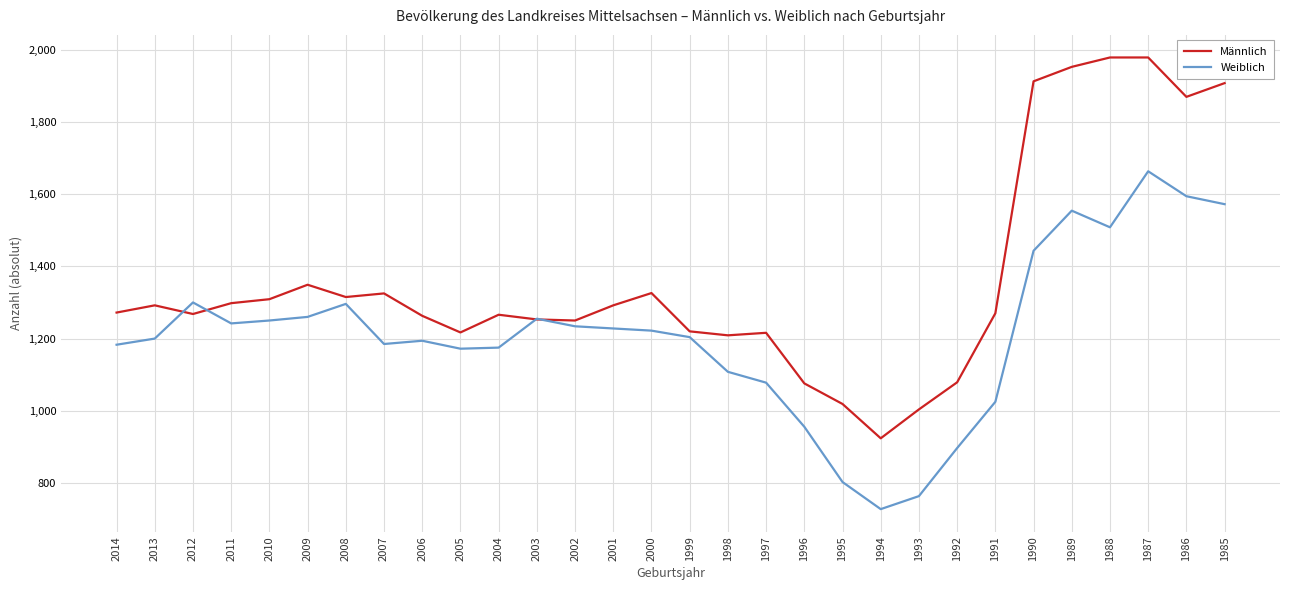

Rank the series at 1987 from lowest to highest value.

Weiblich, Männlich